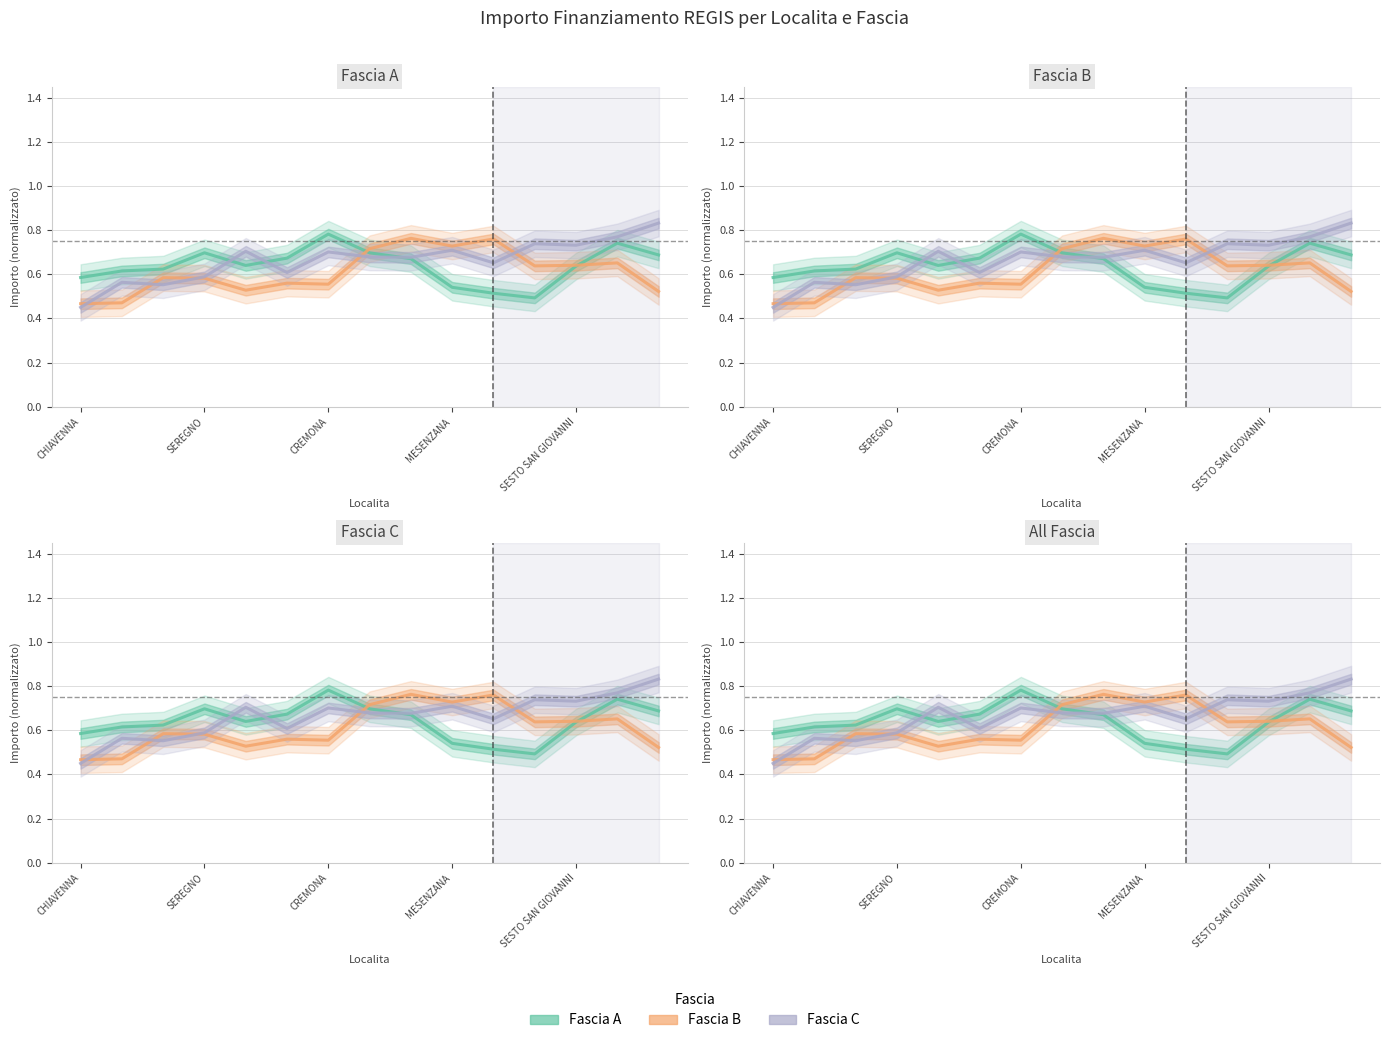

What are all the series names shown in the legend?

Fascia A, Fascia B, Fascia C